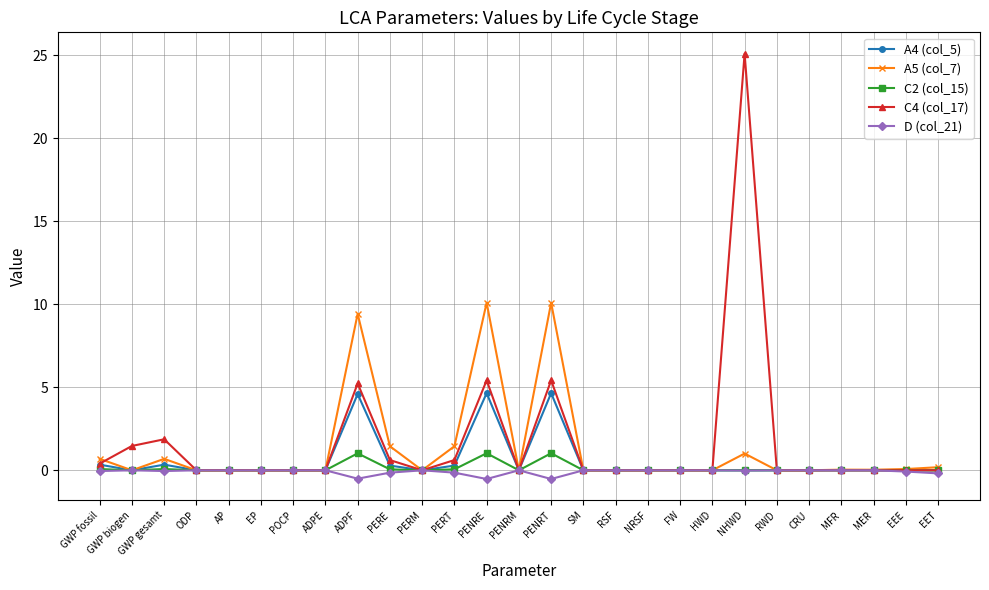

What is the value of the A4 (col_5) point at the 15th from the left?

4.6